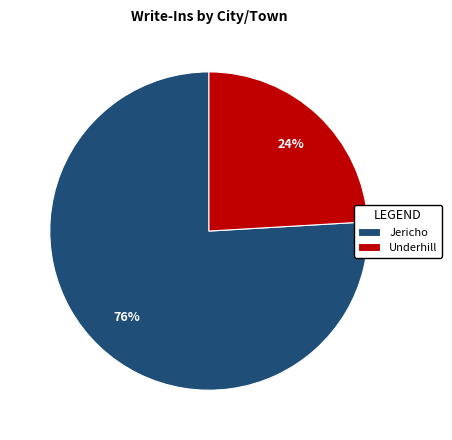

Which has a higher value, Jericho or Underhill?

Jericho